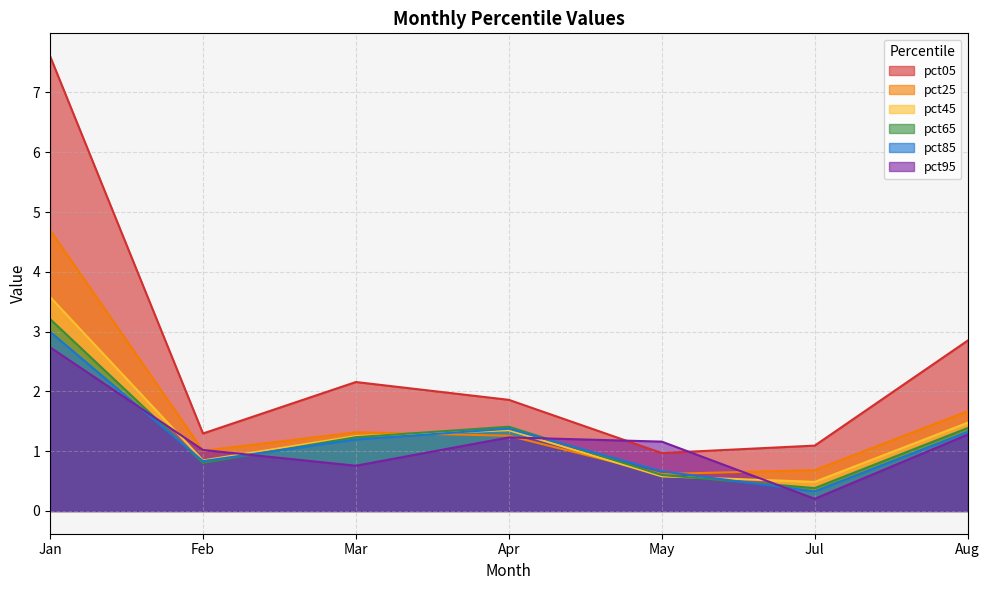

At which category is the sum across all series the highest?

Jan